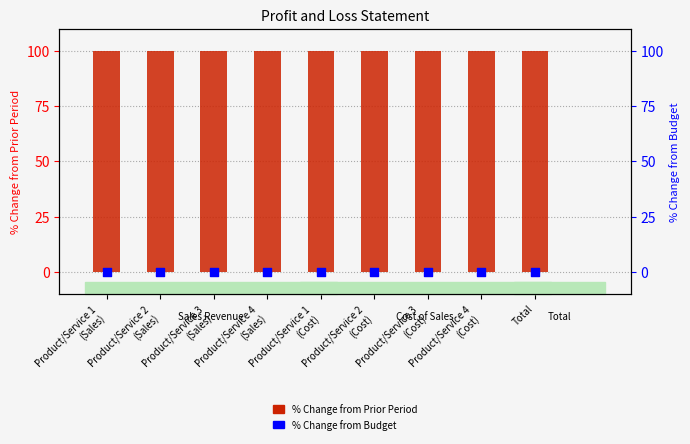

Which series has the largest total across all categories?

% Change from Prior Period